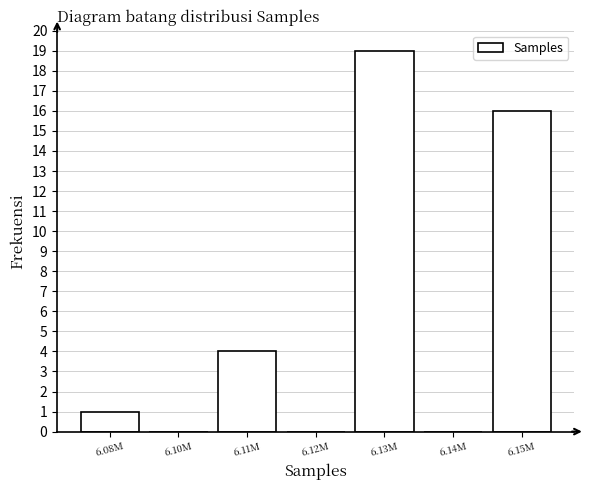

Reading left to right, what are all the values shown in this chart?

6.08M=1	6.10M=0	6.11M=4	6.12M=0	6.13M=19	6.14M=0	6.15M=16